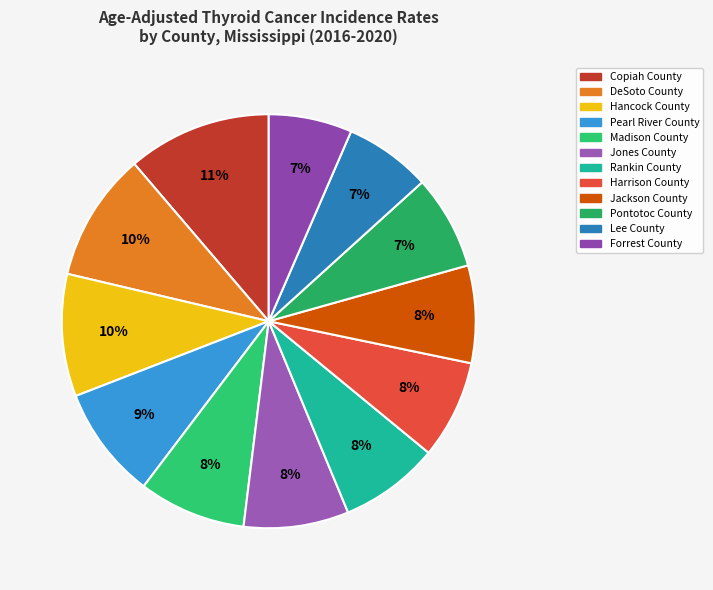

How many segments does this pie chart have?

12